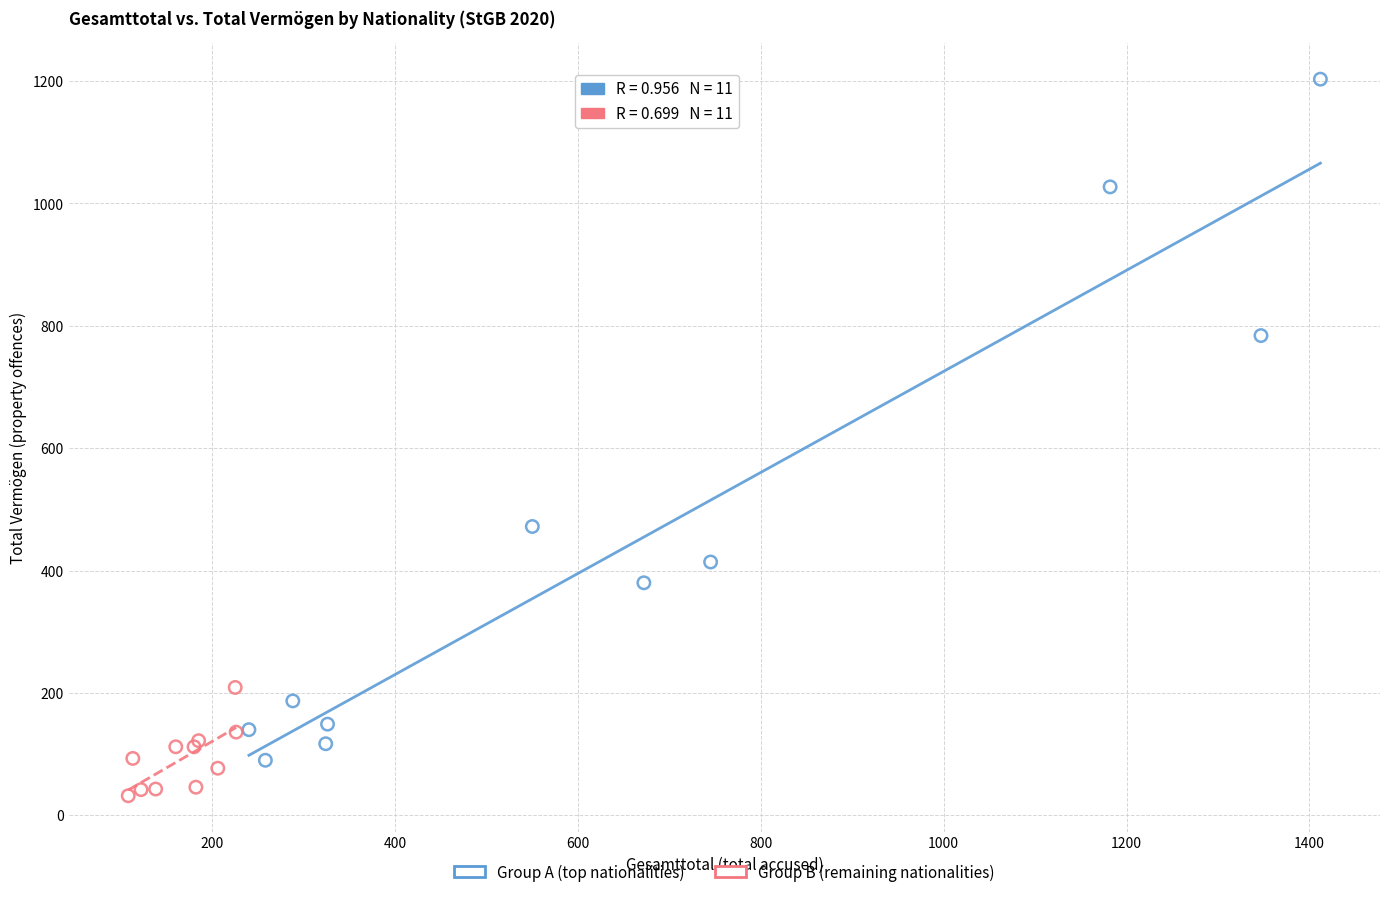

Which series has the largest Y range (max minus min)?

Group A (top nationalities)